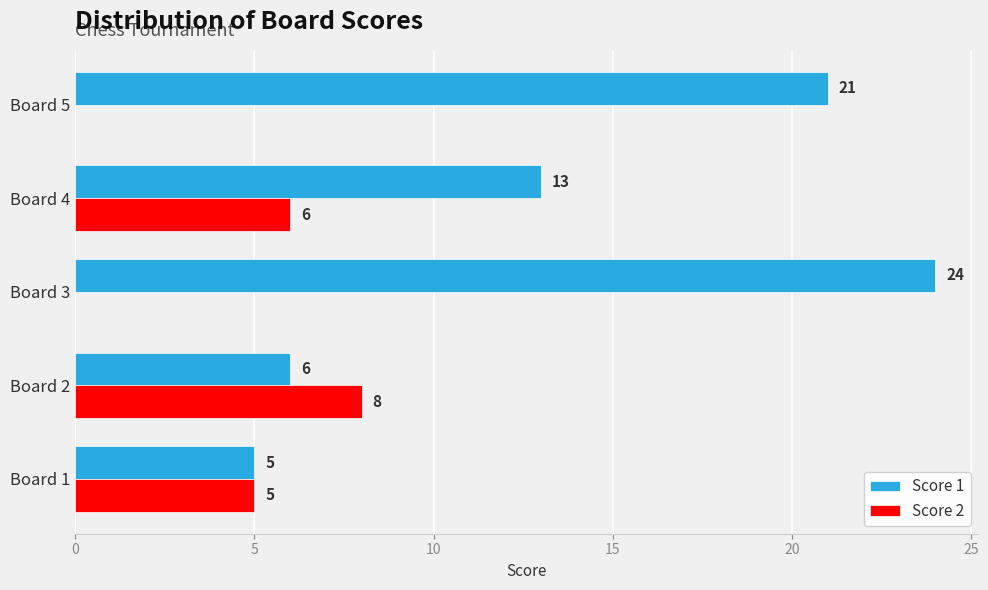

What is the highest value of the Score 2 series?

8